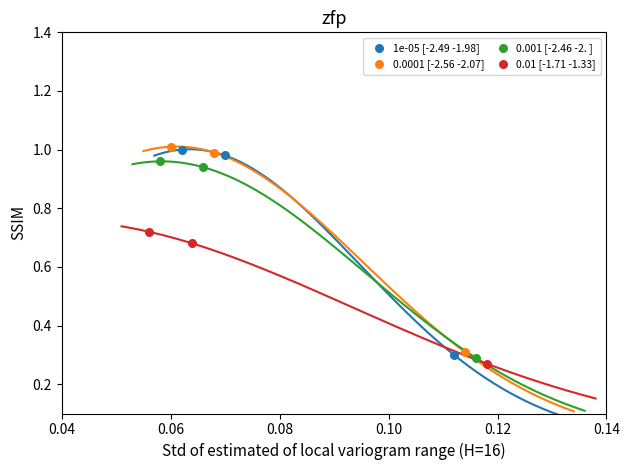

What are all the series names shown in the legend?

1e-05 [-2.49 -1.98], 0.0001 [-2.56 -2.07], 0.001 [-2.46 -2. ], 0.01 [-1.71 -1.33]